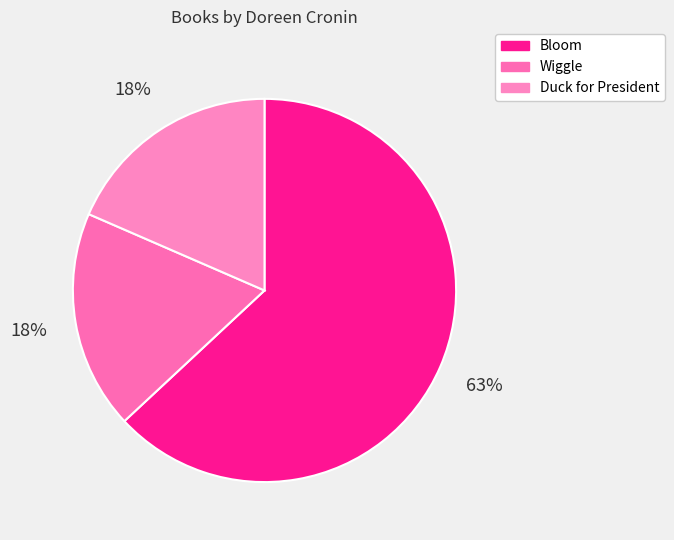

What percentage do Wiggle and Bloom together represent?

81.5%